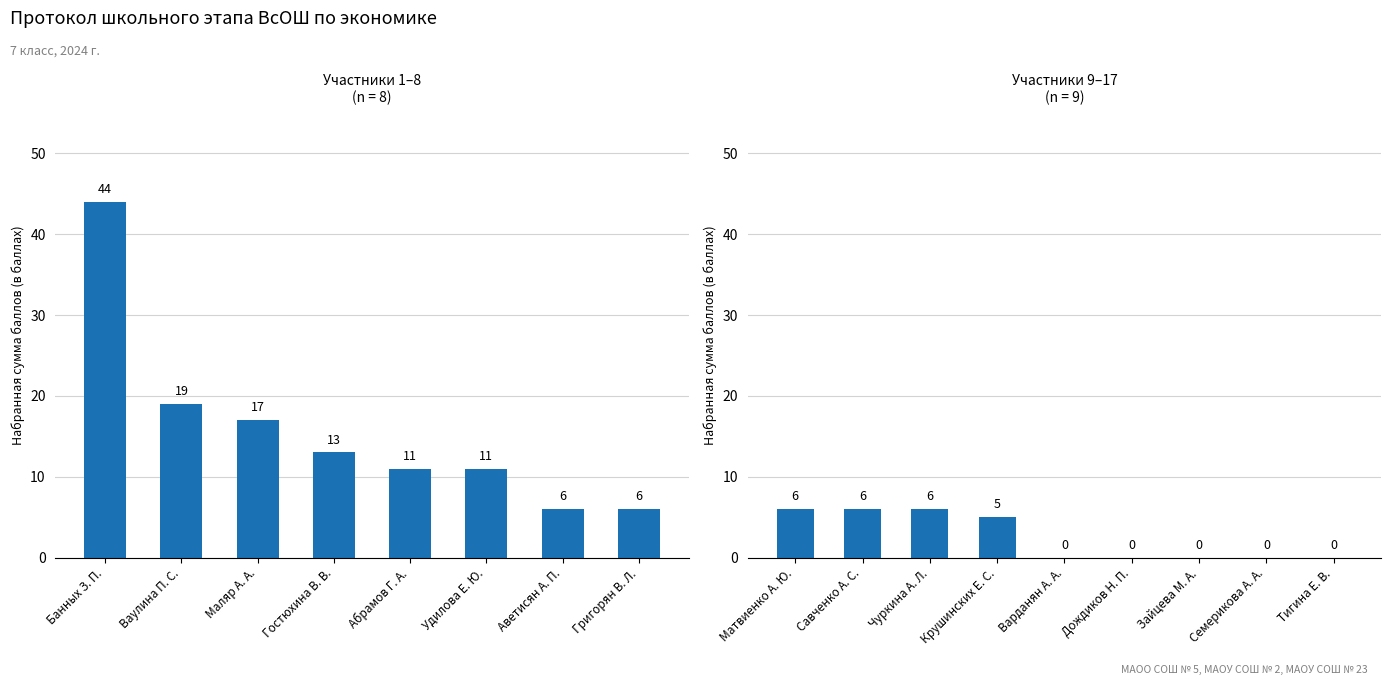

How many series are shown in this chart?

1